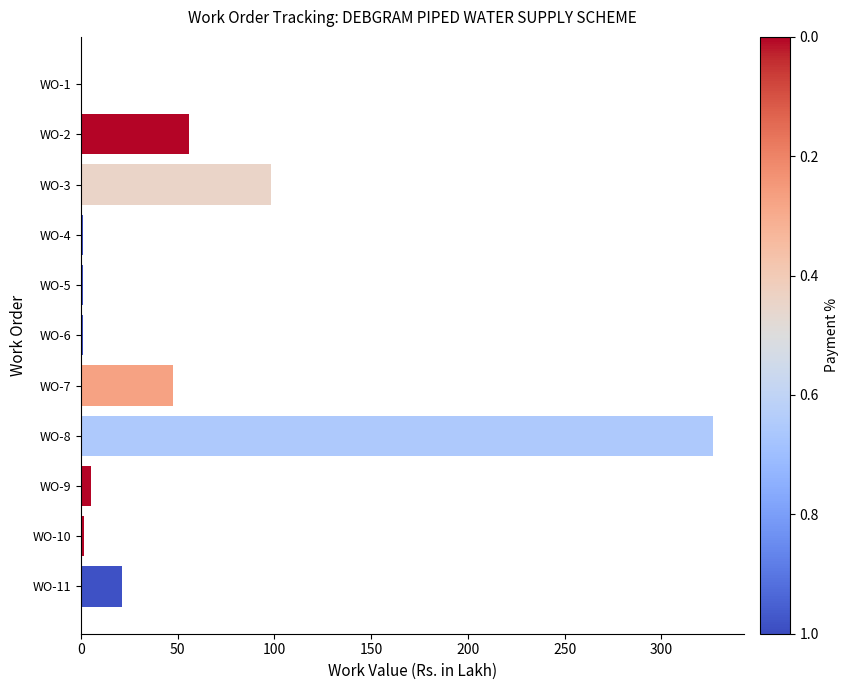

Are the bars horizontal?

Yes